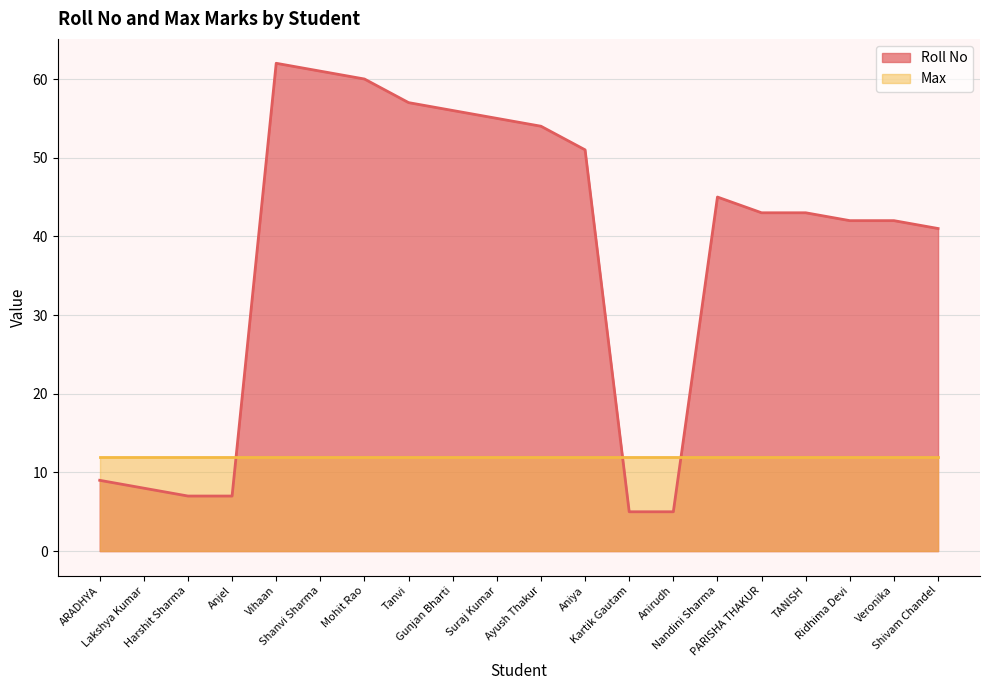

List the labels in order of value, largest first.

Vihaan, Shanvi Sharma, Mohit Rao, Tanvi, Gunjan Bharti, Suraj Kumar, Ayush Thakur, Aniya, Nandini Sharma, PARISHA THAKUR, TANISH, Ridhima Devi, Veronika, Shivam Chandel, ARADHYA, Lakshya Kumar, Harshit Sharma, Anjel, Kartik Gautam, Anirudh